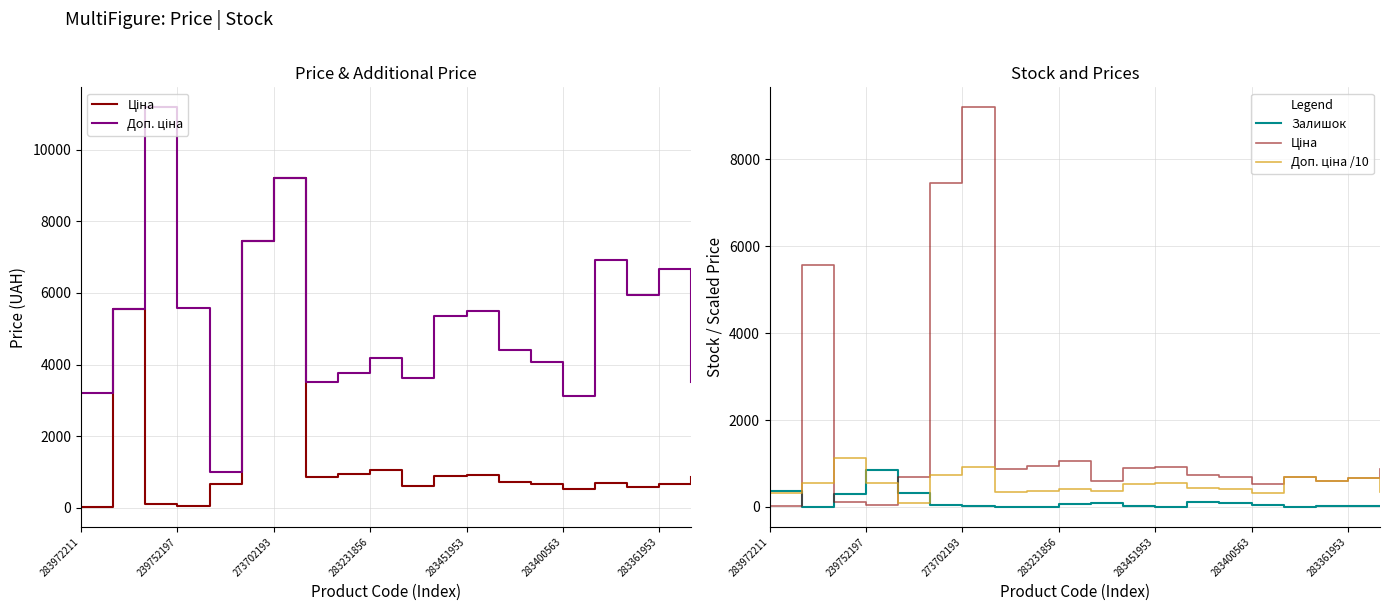

What is the difference between the maximum and second lowest values in the Доп. ціна series?

8058.2